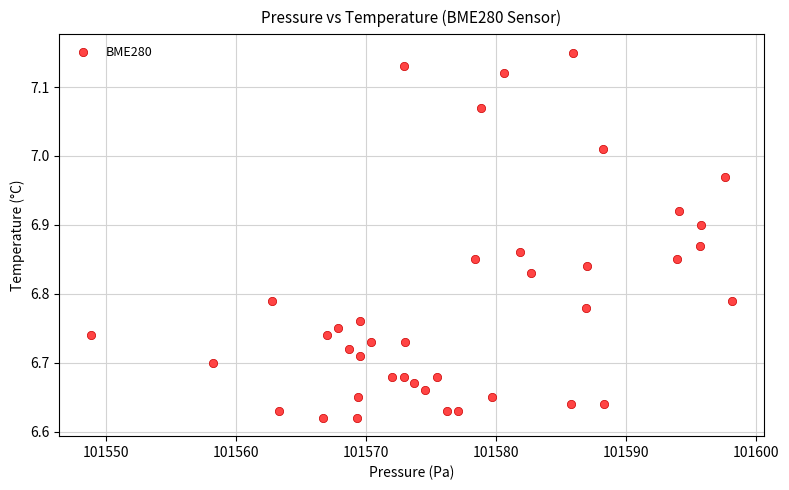

What is the range of Y values (max minus min)?

0.5